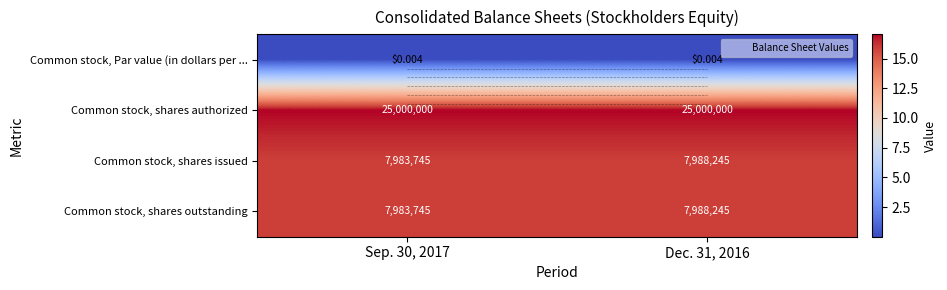

Which series changed the most between Sep. 30, 2017 and Dec. 31, 2016?

Common stock, shares issued